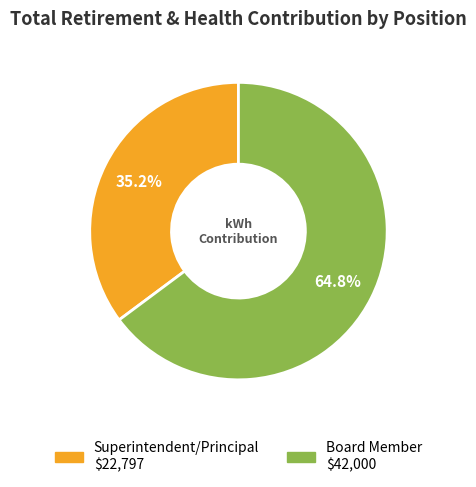

To the nearest percent, what is the average slice percentage?

50%